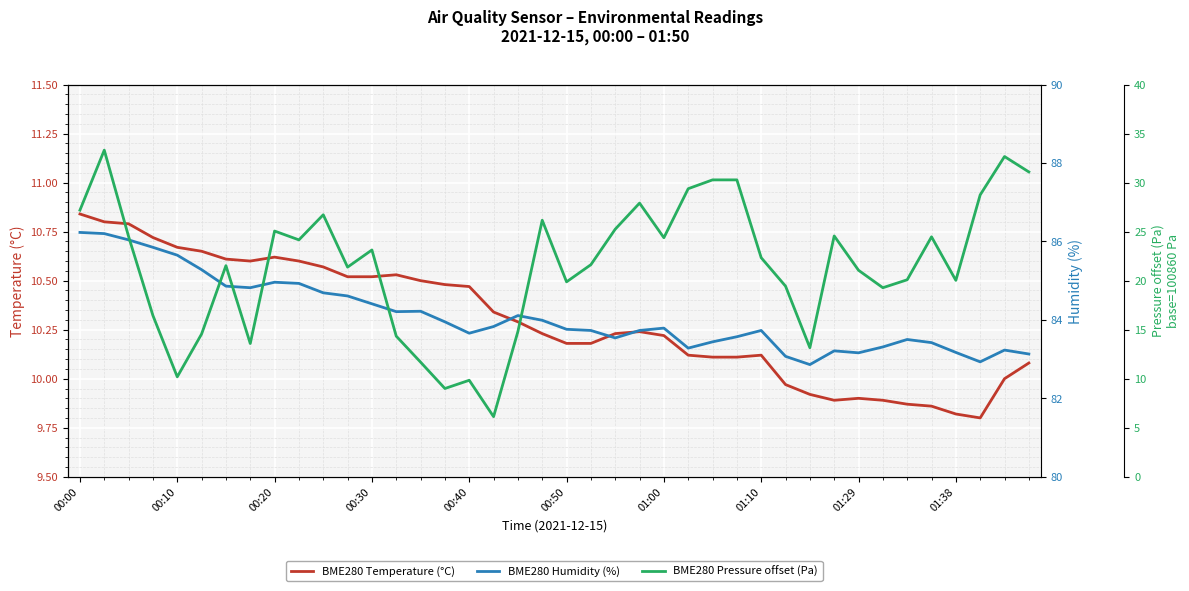

Reading right to left, transcribe all the data shown in this chart.

BME280 Temperature (°C): 10.1	10.0	9.8	9.8	9.9	9.9	9.9	9.9	9.9	9.9	10.0	10.1	10.1	10.1	10.1	10.2	10.2	10.2	10.2	10.2	10.2	10.3	10.3	10.5	10.5	10.5	10.5	10.5	10.5	10.6	10.6	10.6	10.6	10.6	10.7	10.7	10.7	10.8	10.8	10.8
BME280 Humidity (%): 83.1	83.2	82.9	83.2	83.4	83.5	83.3	83.2	83.2	82.9	83.1	83.7	83.6	83.4	83.3	83.8	83.7	83.5	83.7	83.8	84.0	84.1	83.8	83.7	84.0	84.2	84.2	84.4	84.6	84.7	84.9	85.0	84.8	84.9	85.3	85.7	85.8	86.0	86.2	86.2
BME280 Pressure offset (Pa): 31.1	32.7	28.8	20.0	24.5	20.1	19.3	21.1	24.6	13.2	19.4	22.3	30.3	30.3	29.4	24.4	27.9	25.2	21.6	19.9	26.2	14.8	6.1	9.8	9.0	11.7	14.3	23.1	21.4	26.7	24.2	25.1	13.6	21.5	14.6	10.2	16.4	24.5	33.3	27.2